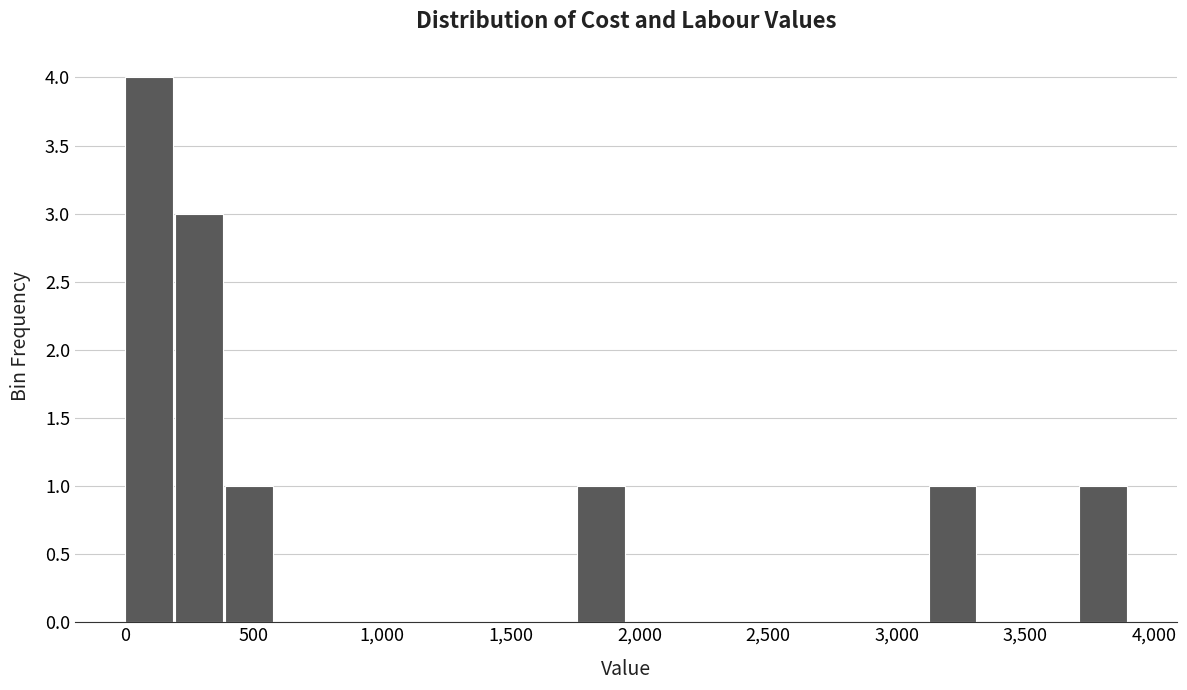

Around what value on the x-axis is the tallest bar? Give the approximate position of its centre, as read against the axis.

100